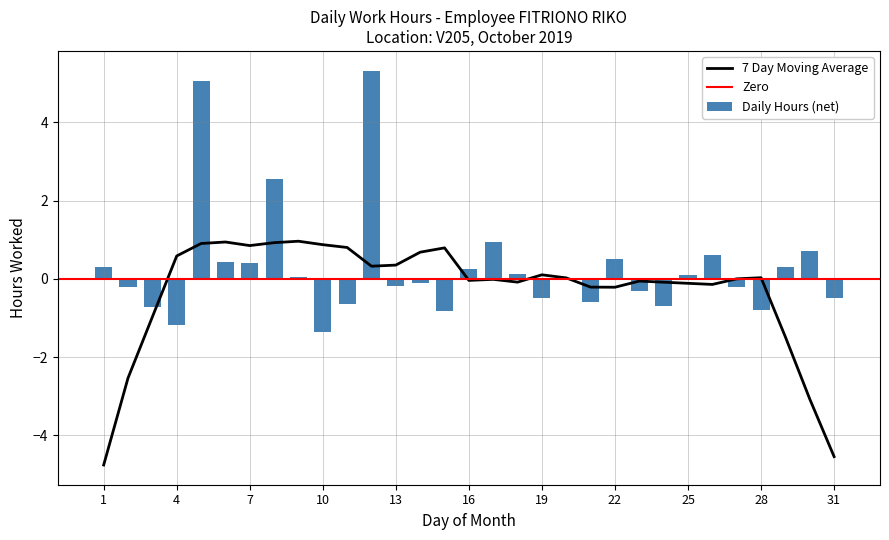

What is the value of the 14th bar from the left?

-0.1